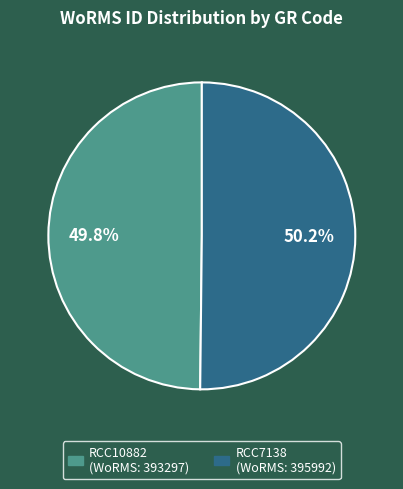

What is the ratio of the value at RCC10882 to the value at RCC7138?

1.0